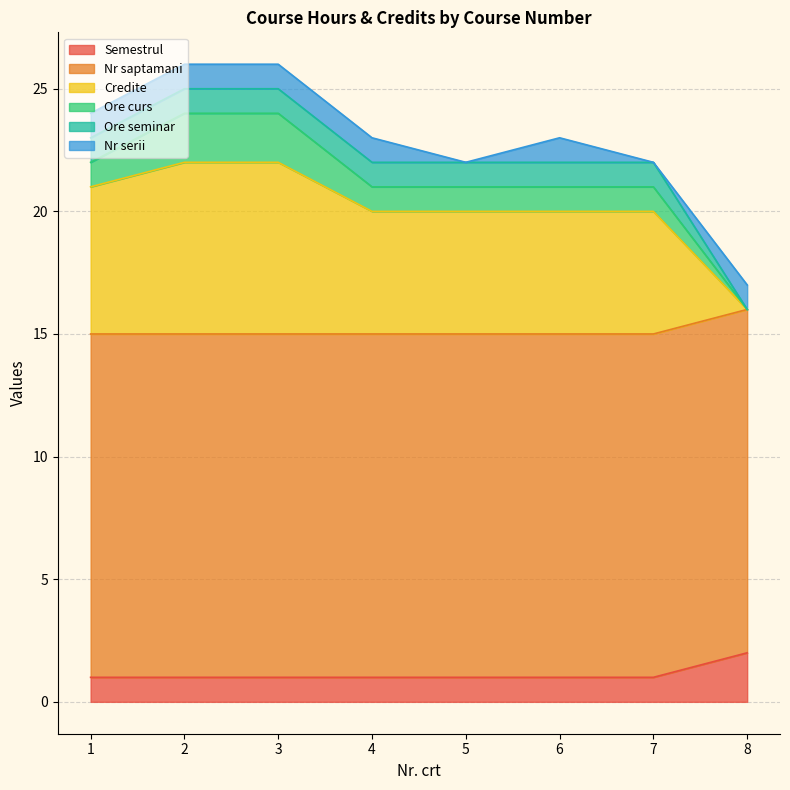

The value of Semestrul at 3 is 0. True or false?

False